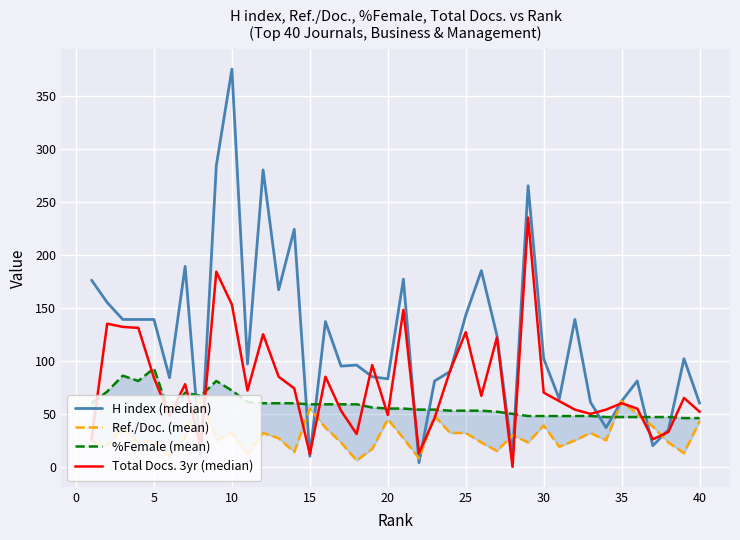

After their last crossing, which series has the higher values: H index (median) or Ref./Doc. (mean)?

H index (median)